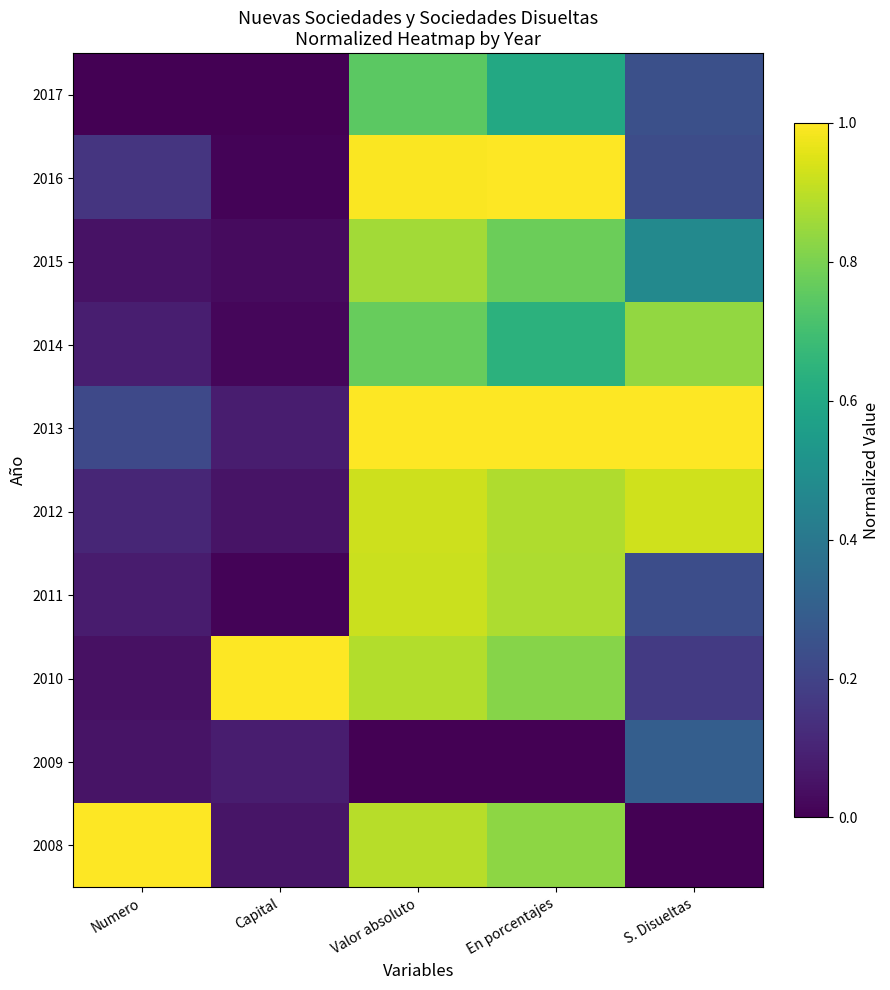

Rank the series at S. Disueltas from highest to lowest value.

2013, 2012, 2014, 2015, 2009, 2017, 2011, 2016, 2010, 2008